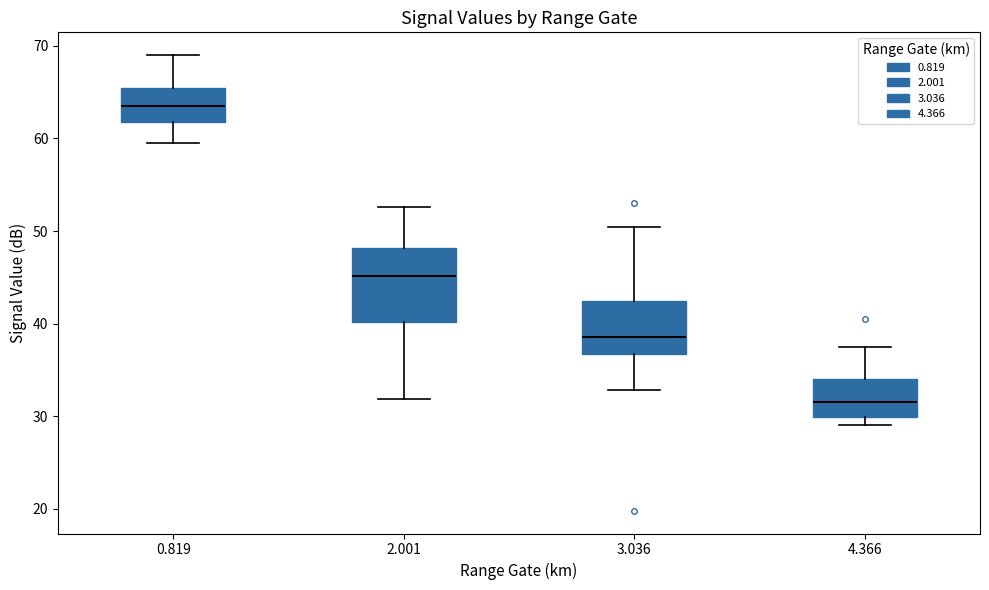

Which box has the highest median line?

0.819